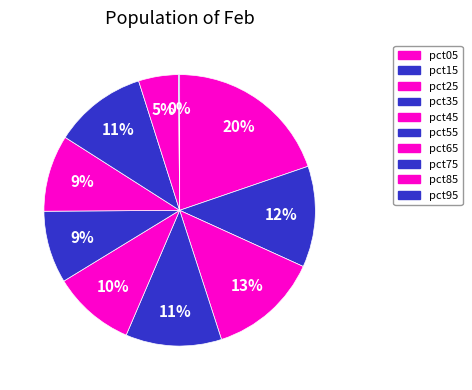

To the nearest percent, what is the difference between the largest and smallest slice percentages?

20%